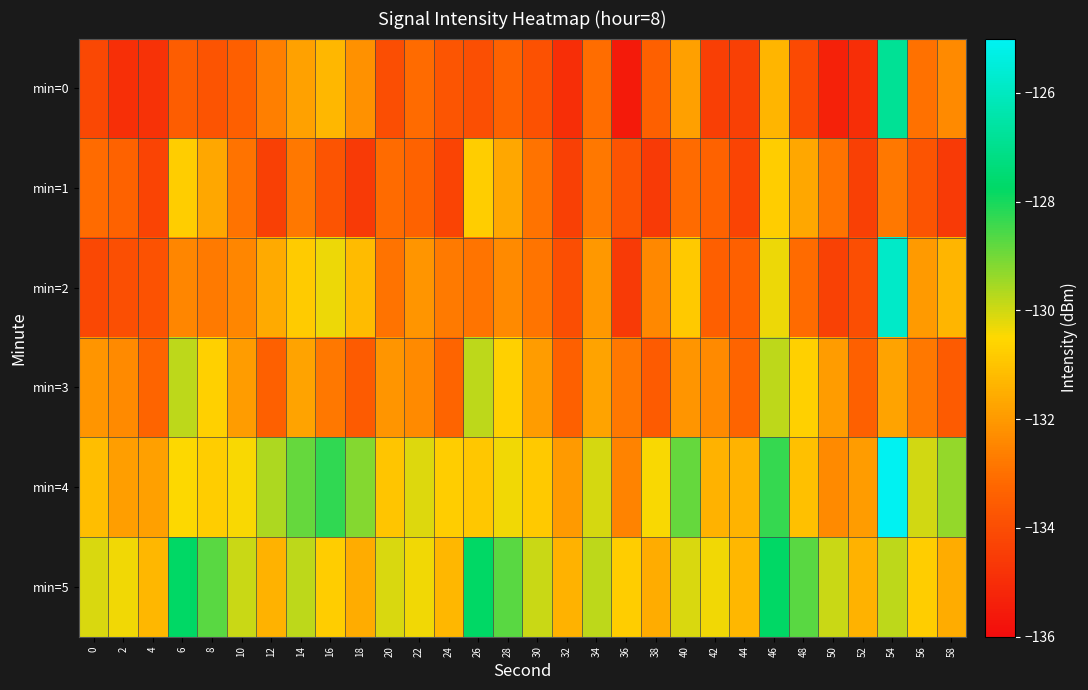

Rank the series by their maximum value, from lowest to highest.

min=1, min=3, min=5, min=0, min=2, min=4